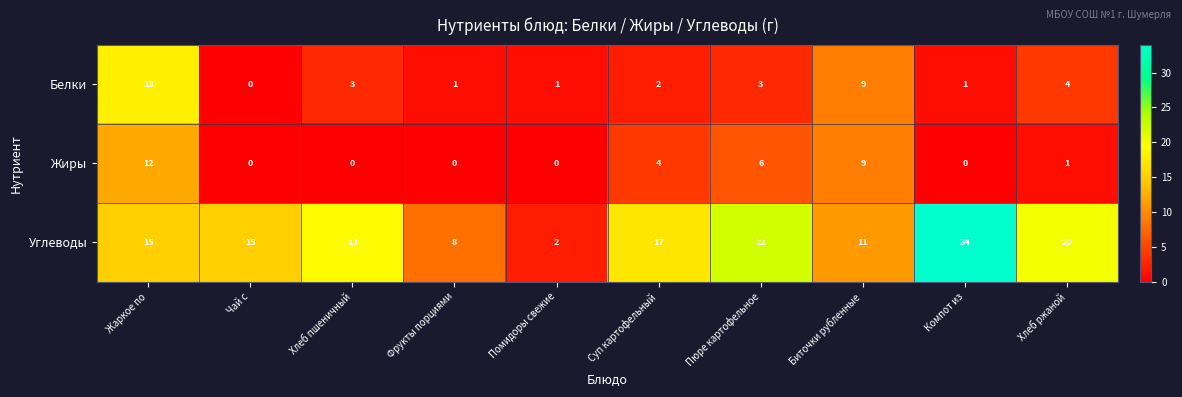

Reading left to right, transcribe all the data shown in this chart.

Белки: 18	0	3	1	1	2	3	9	1	4
Жиры: 12	0	0	0	0	4	6	9	0	1
Углеводы: 15	15	19	8	2	17	22	11	34	20